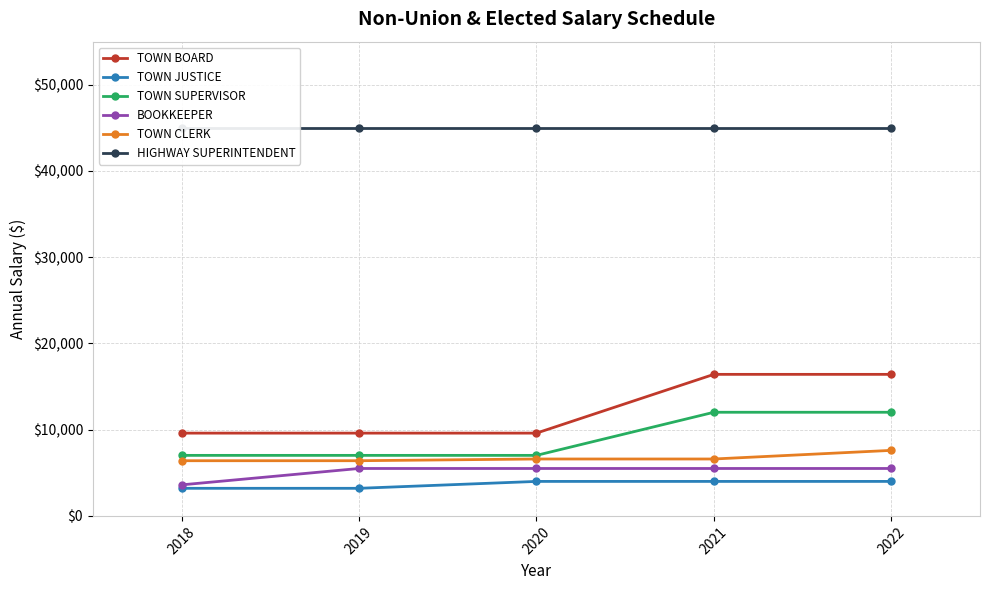

Between 2018 and 2022, which series saw the biggest shift?

TOWN BOARD